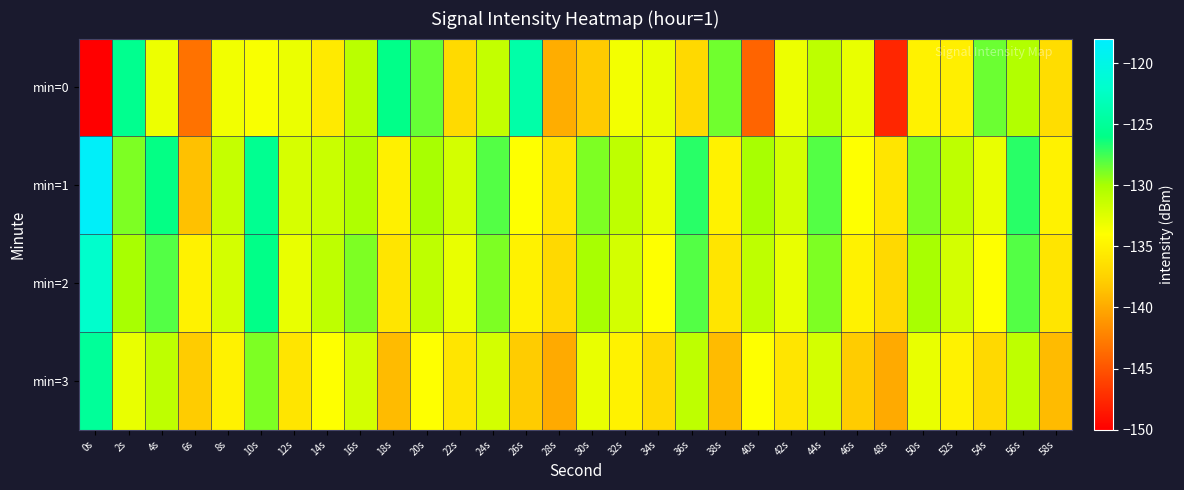

At which category does the chart reach its minimum across all series?

0s